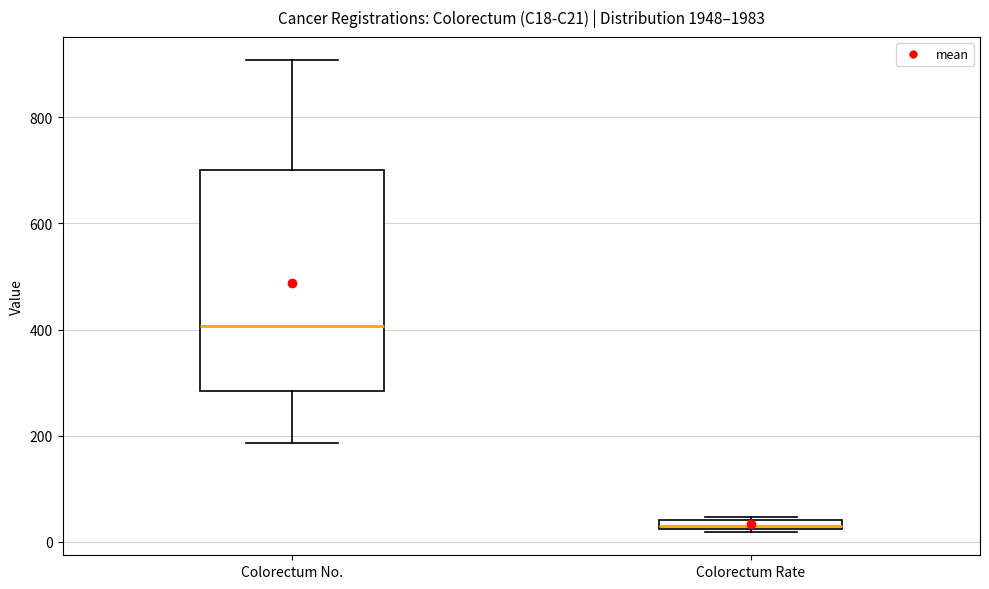

Which box's median line is the lowest?

Colorectum Rate